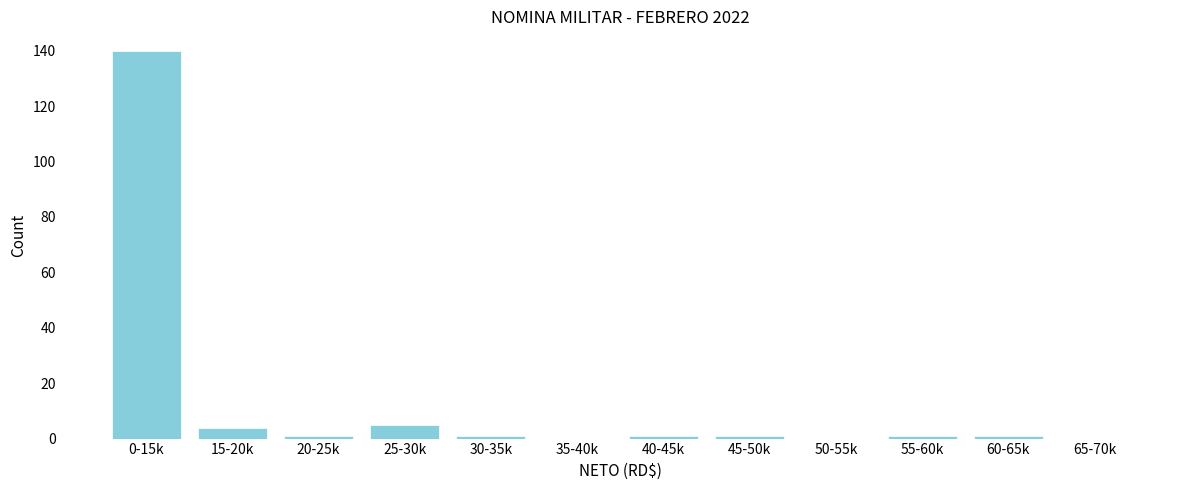

Reading left to right, list all the values displayed in this chart.

0-15k=140	15-20k=4	20-25k=1	25-30k=5	30-35k=1	35-40k=0	40-45k=1	45-50k=1	50-55k=0	55-60k=1	60-65k=1	65-70k=0